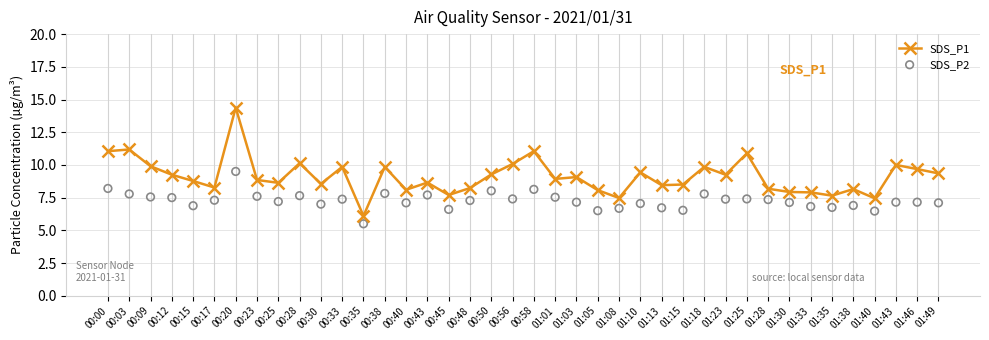

Is the value of SDS_P1 at 00:43 greater than the value of SDS_P2 at 00:50?

Yes